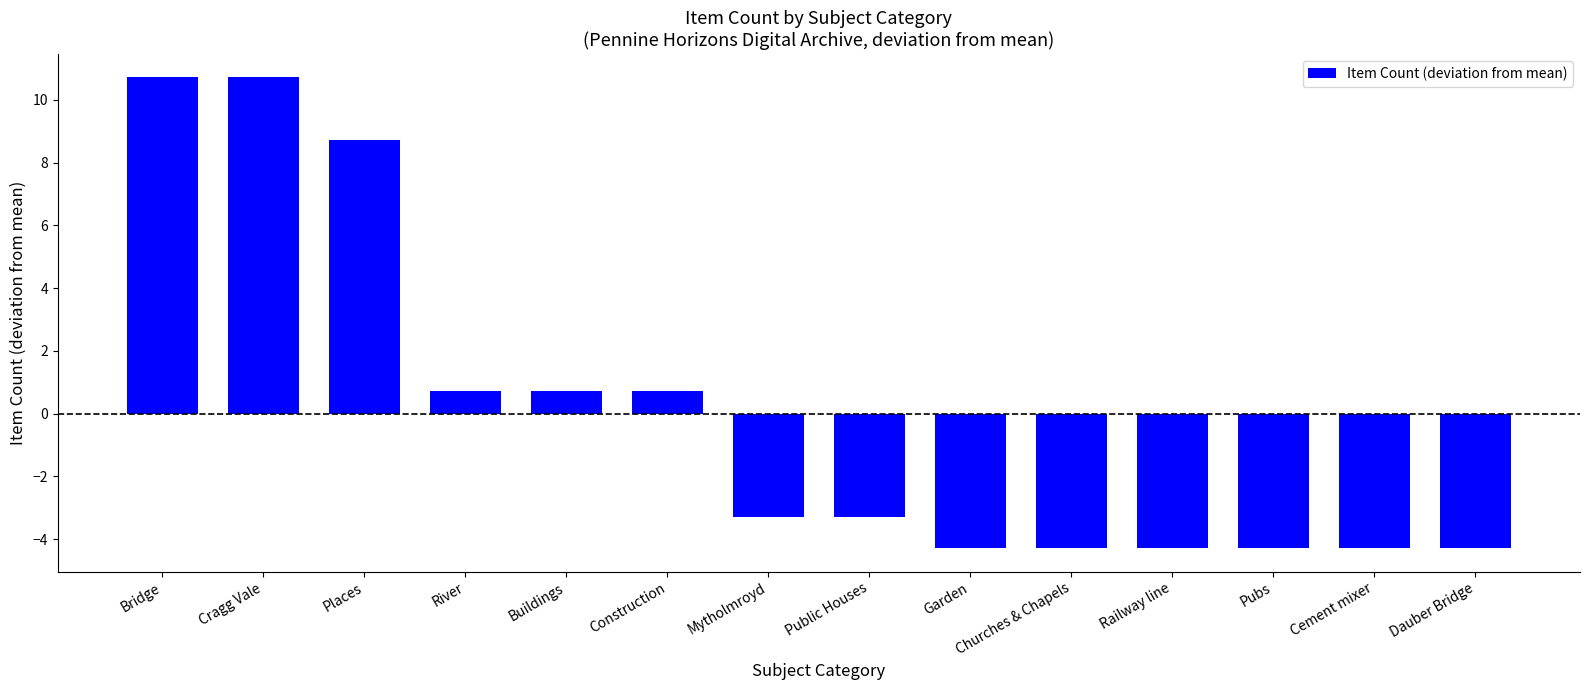

True or false: the data shows 0.7 at Construction.

True